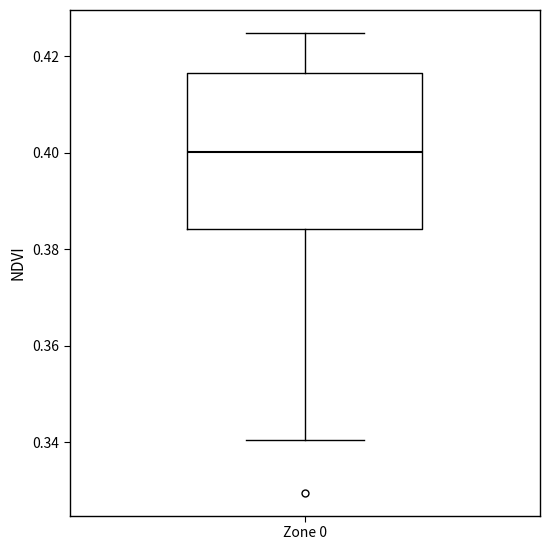

Read this box plot against the y-axis: the position of the median line, the range covered by the box, and the ends of both whiskers. The values are not printed on the chart, so give them approximately, as read against the axis.

median 0.400, box 0.384 to 0.416, whiskers 0.340 to 0.424